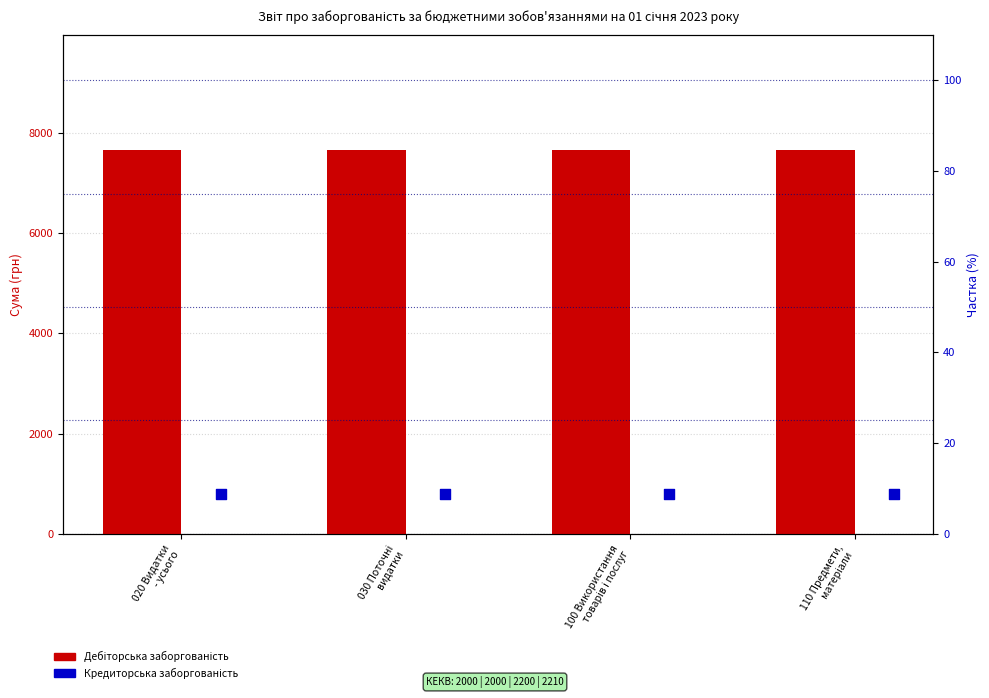

Which series has the largest Y range (max minus min)?

Дебіторська заборгованість (початок року)